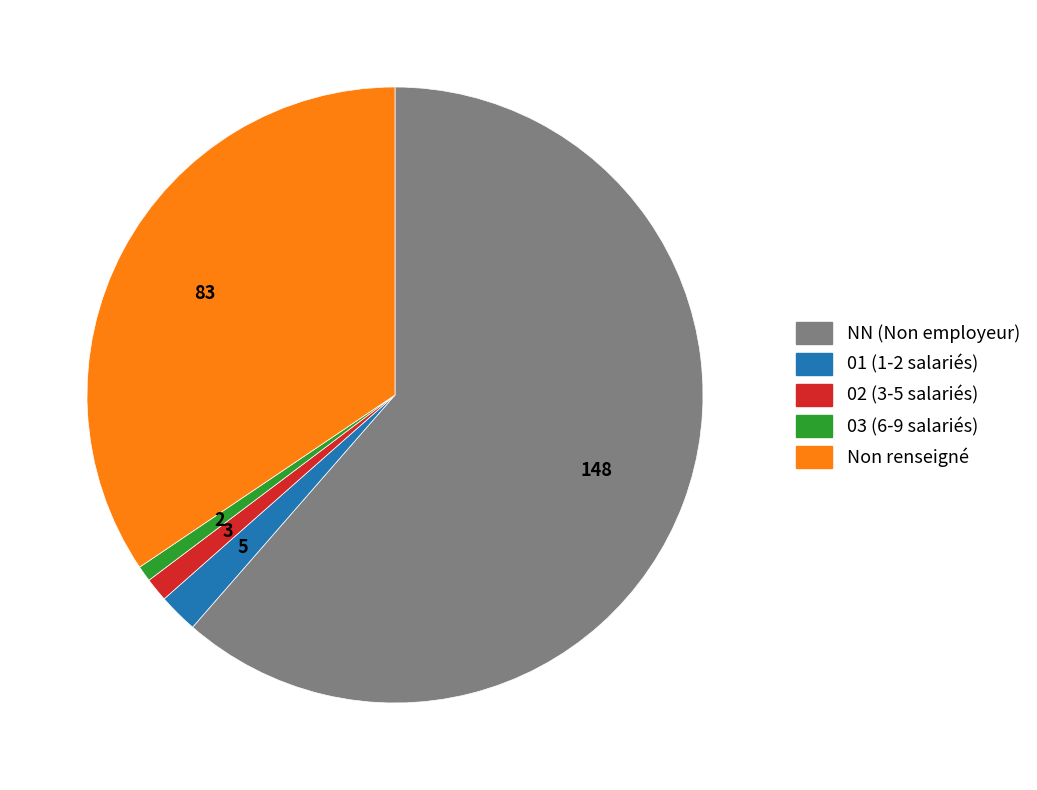

Between NN (Non employeur) and 02 (3-5 salariés), which is larger?

NN (Non employeur)